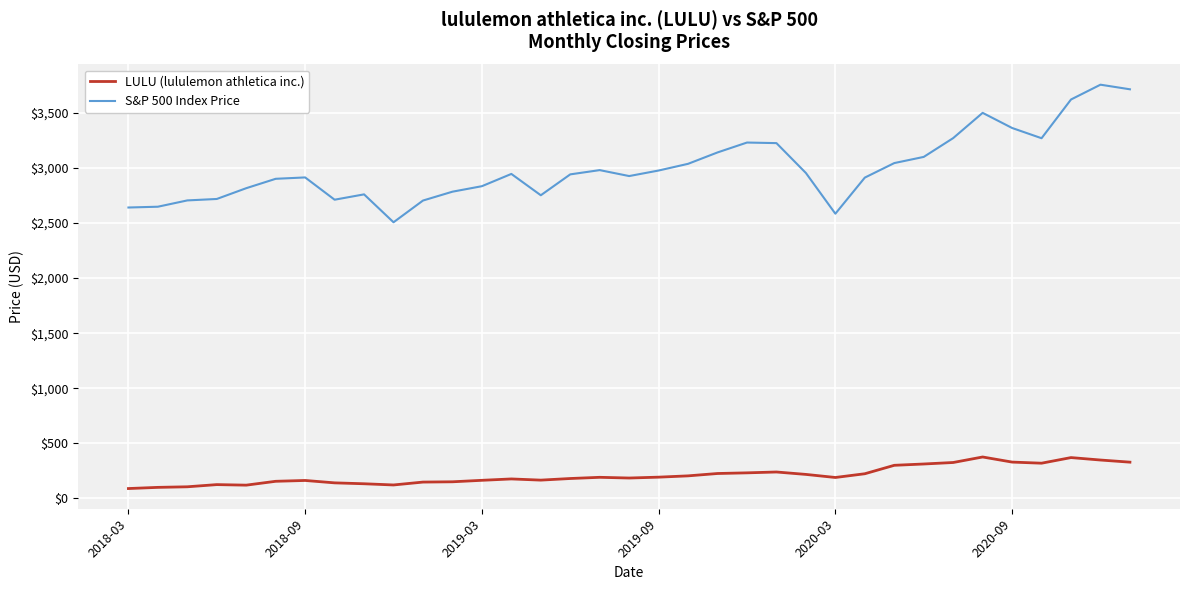

Which series has the largest range (max minus min)?

S&P 500 Index Price